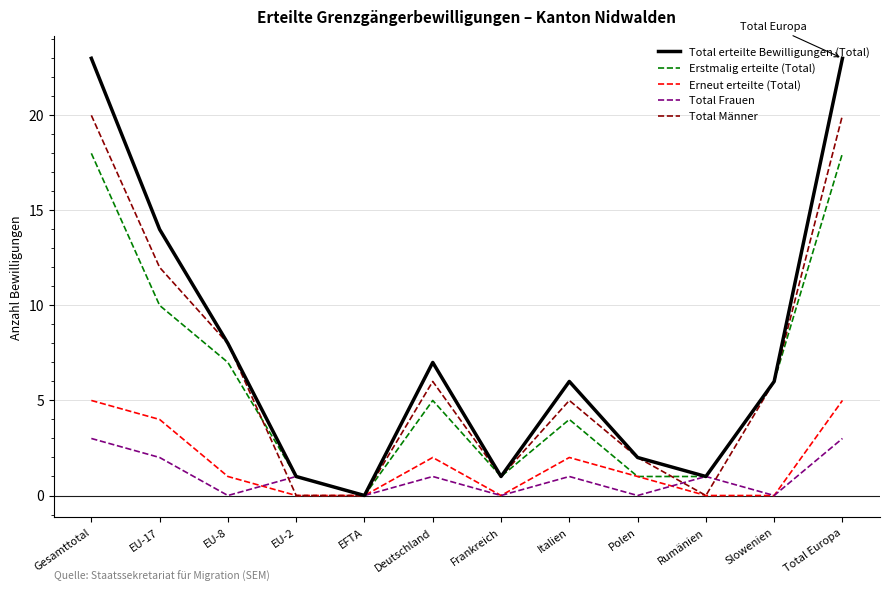

How many Erneut erteilte (Total) values are between 0 and 4?

10